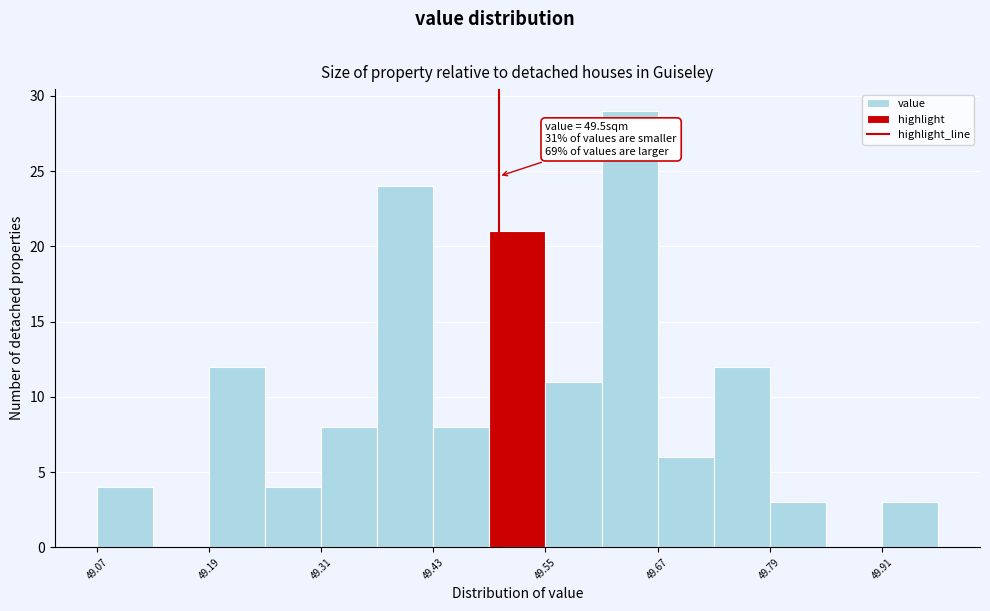

Read against the x-axis, roughly where is the centre of the tallest bar?

49.64